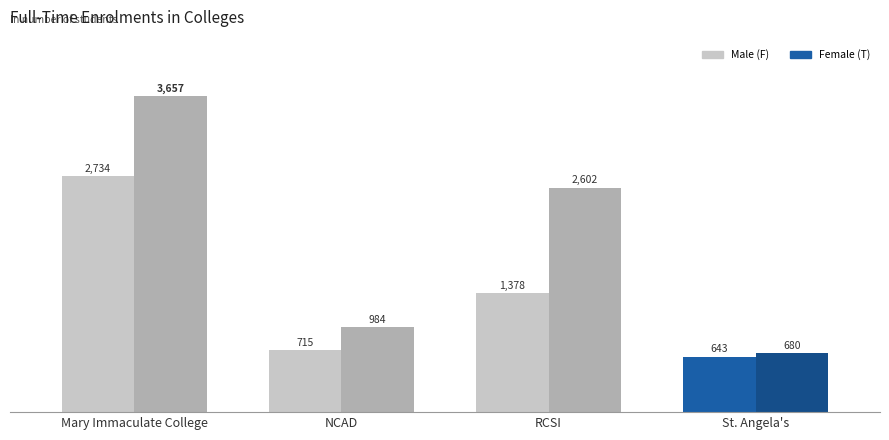

What position from the left is St. Angela's?

4